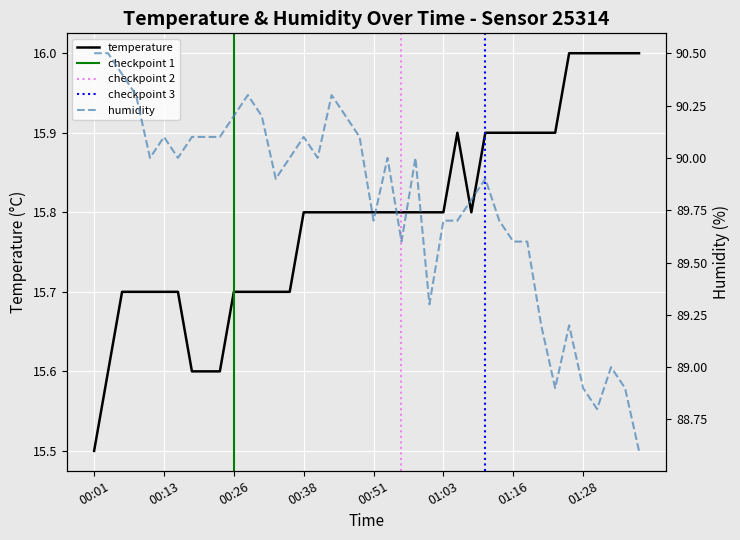

True or false: humidity and temperature cross at least once.

False